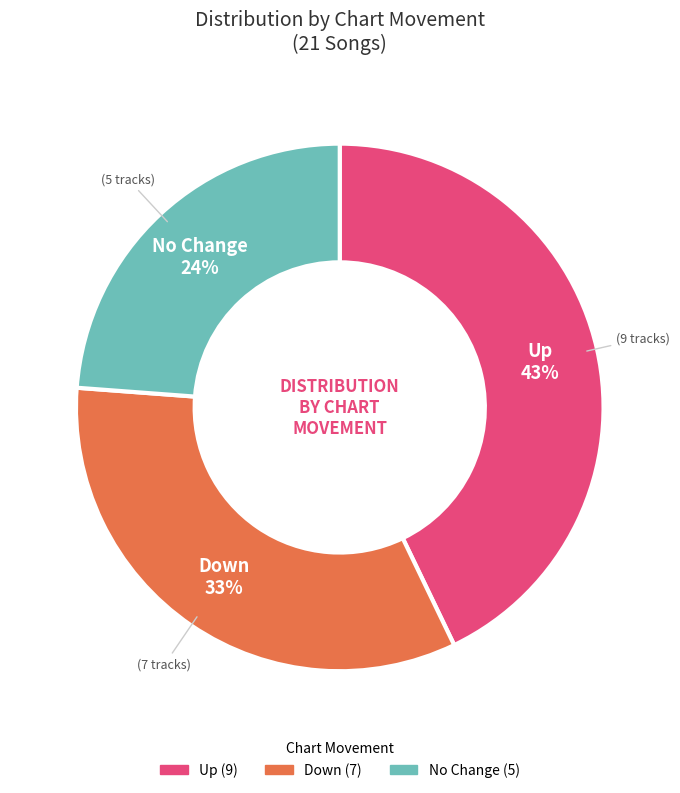

How many segments does this pie chart have?

3